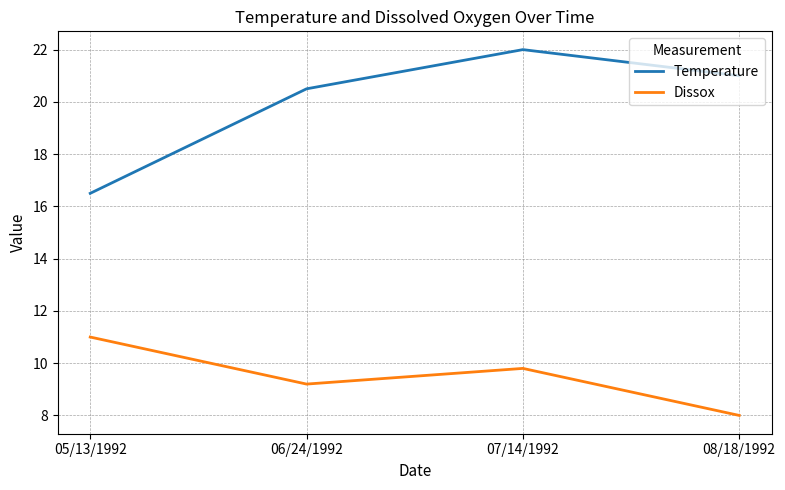

Between 06/24/1992 and 08/18/1992, which series saw the biggest shift?

Dissox